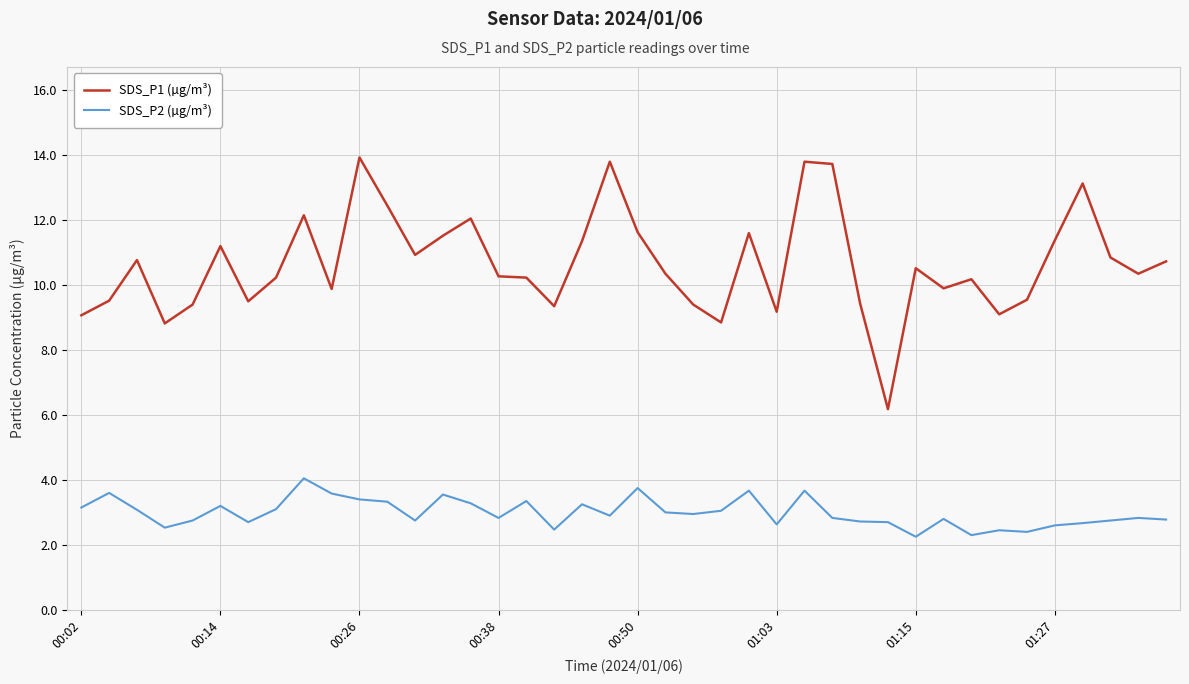

Which series has the largest total across all categories?

SDS_P1 (µg/m³)